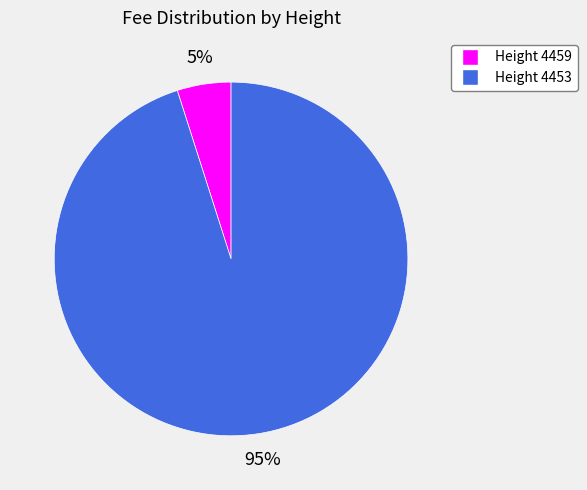

Between Height 4459 and Height 4453, which is larger?

Height 4453